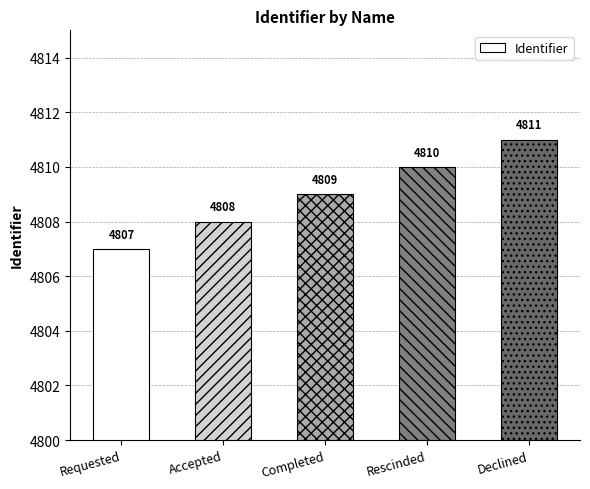

How many series are shown in this chart?

1